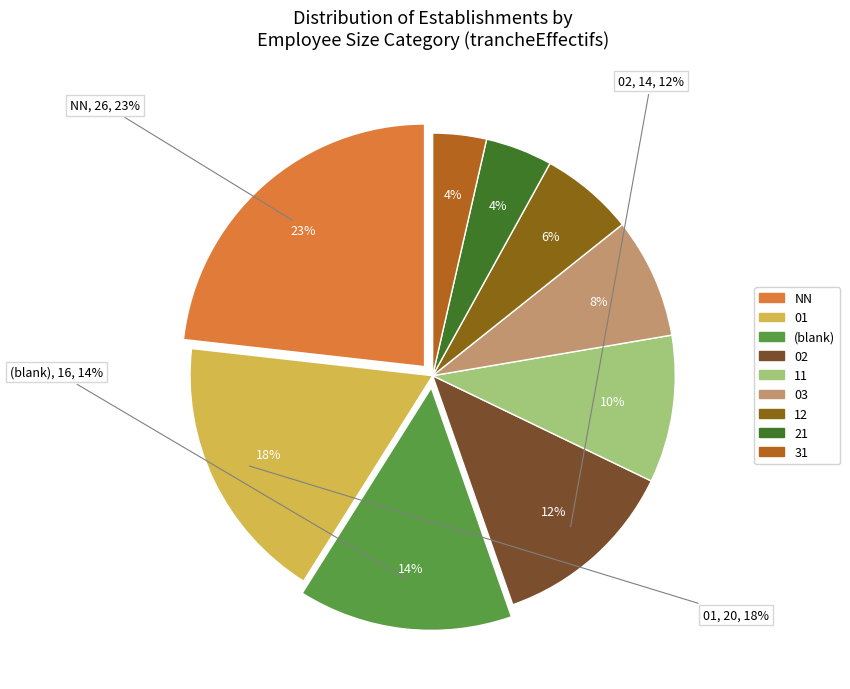

Which slice is the largest?

NN